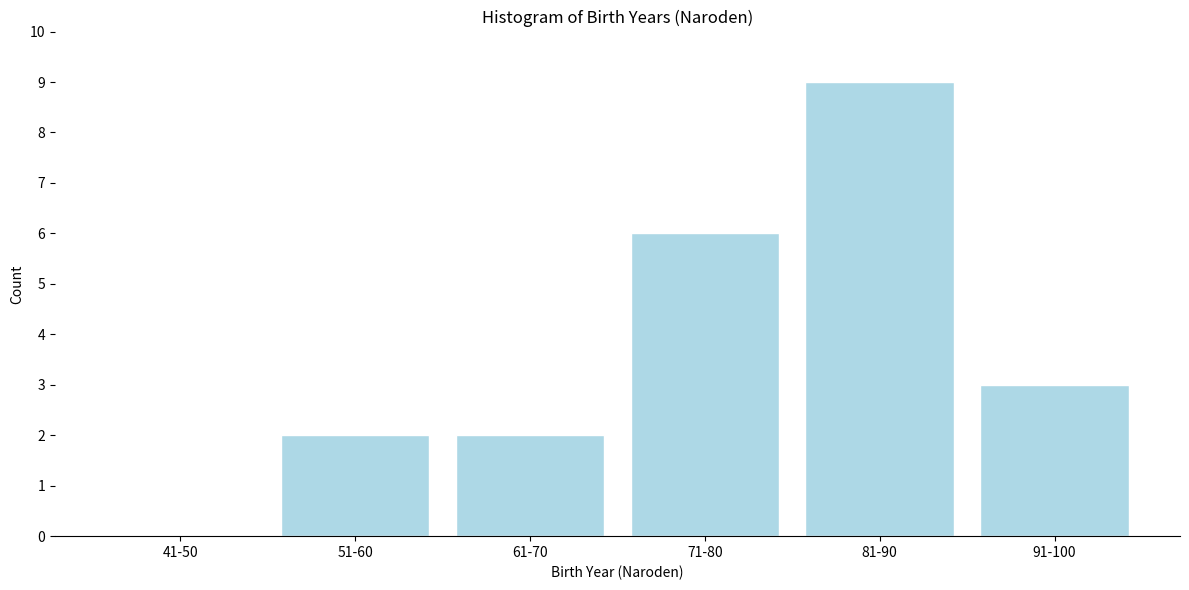

Reading left to right, what are all the values shown in this chart?

41-50=0	51-60=2	61-70=2	71-80=6	81-90=9	91-100=3